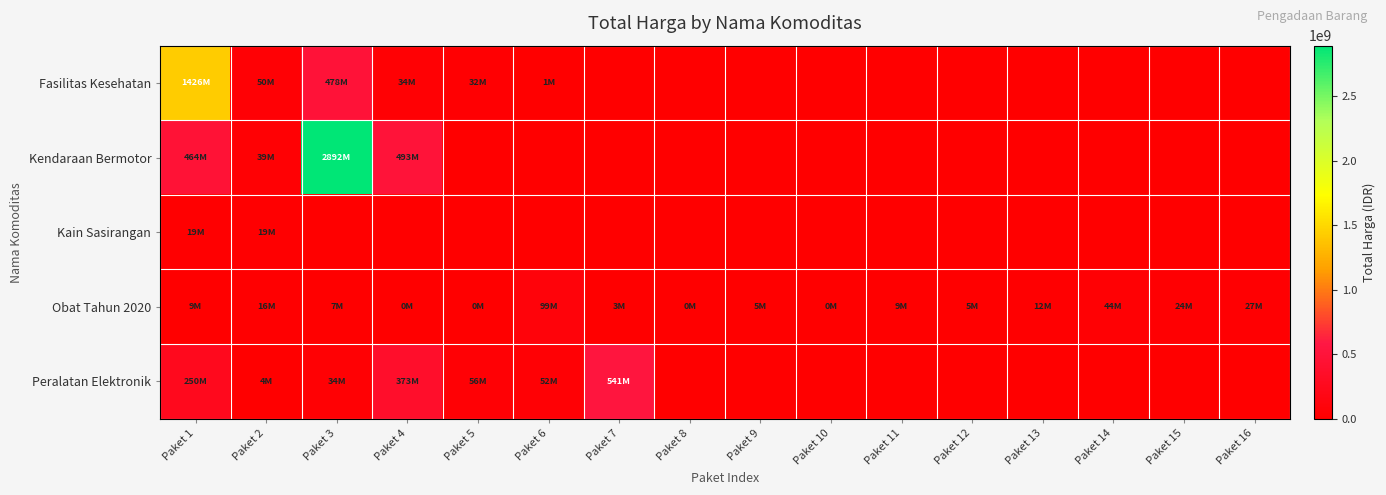

At which category is the sum across all series the highest?

Paket 3